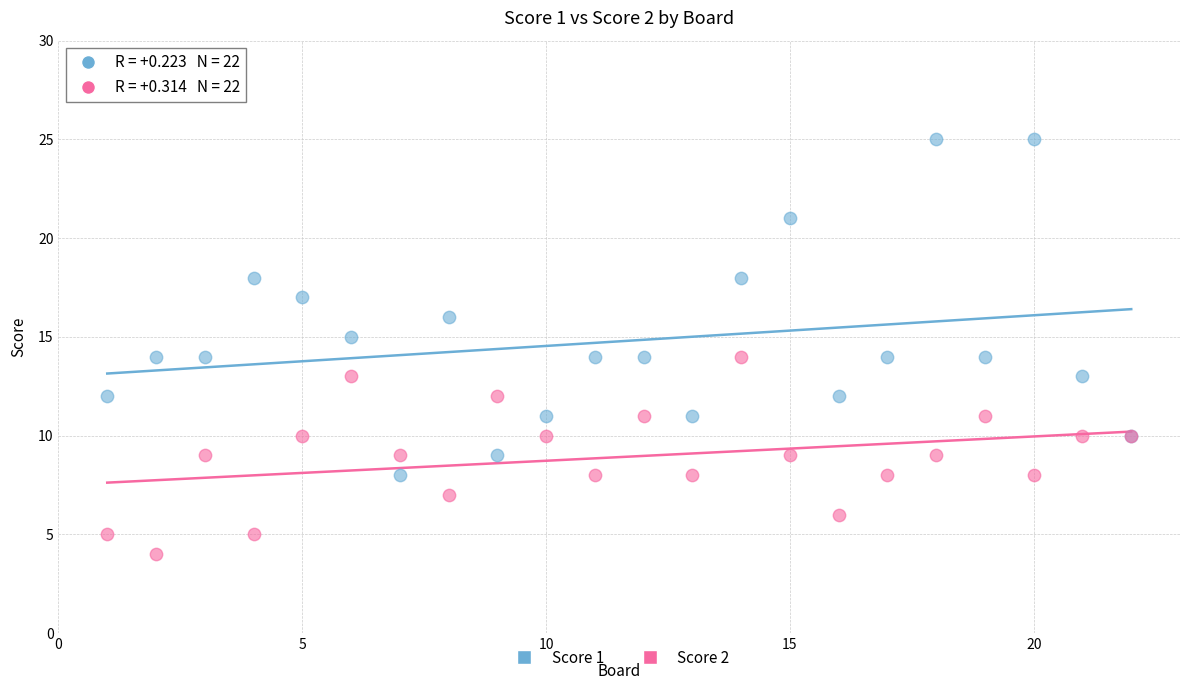

Which series has the largest Y range (max minus min)?

Score 1